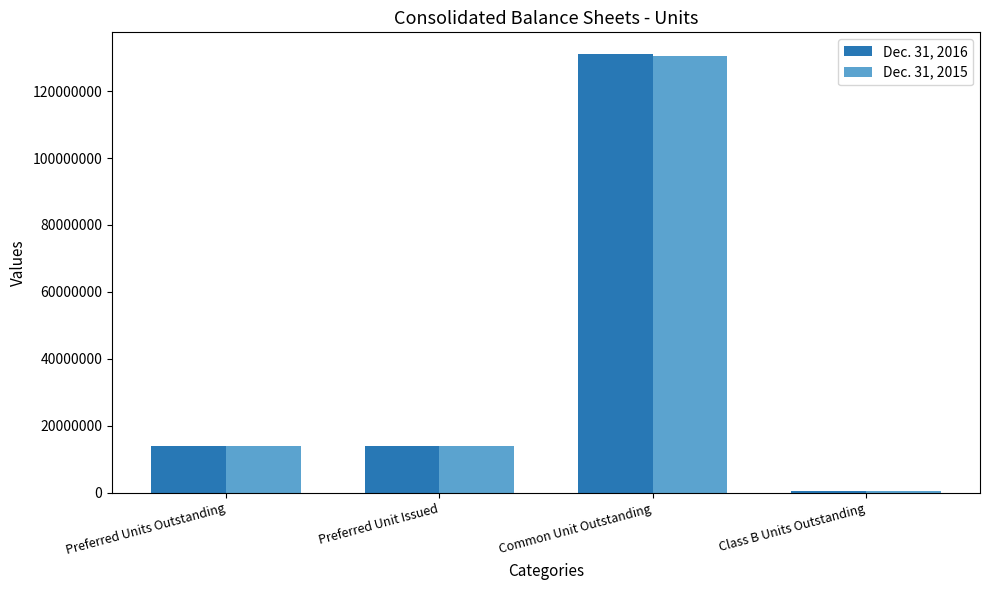

Which series has the largest range (max minus min)?

Dec. 31, 2016